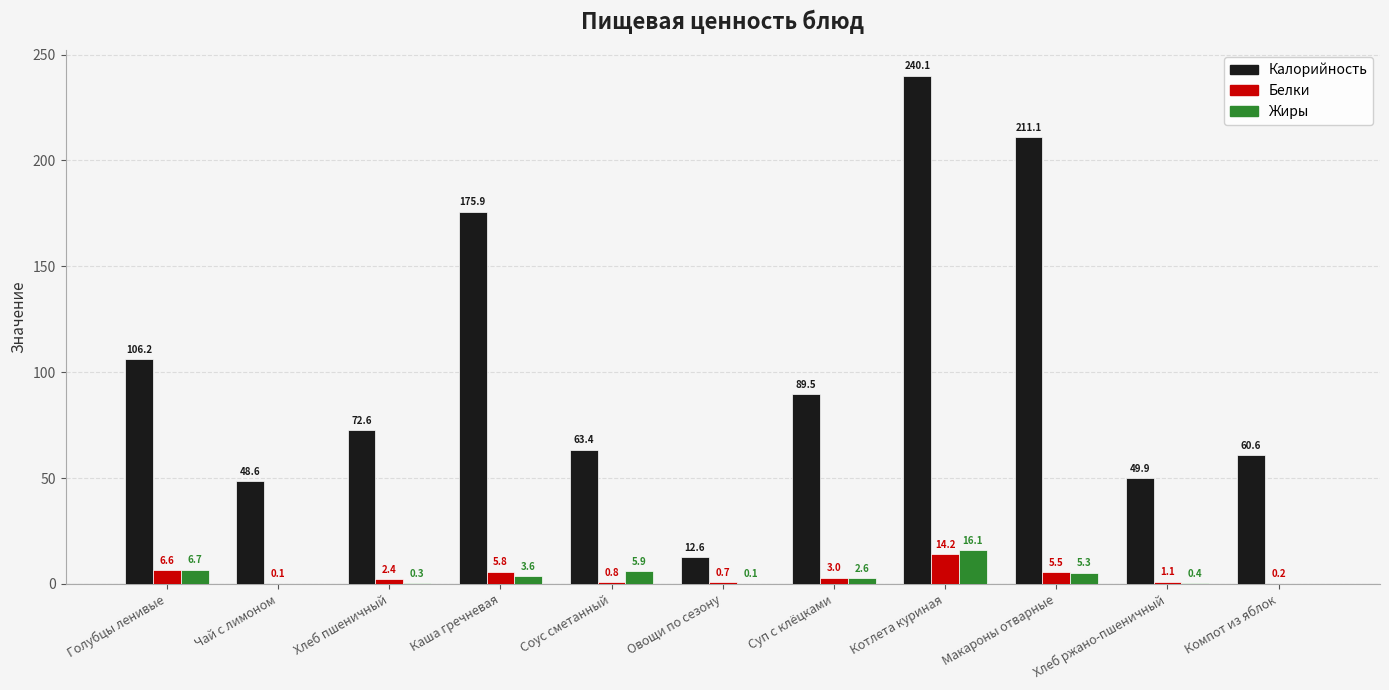

Which label corresponds to the largest value in the chart?

Котлета куриная